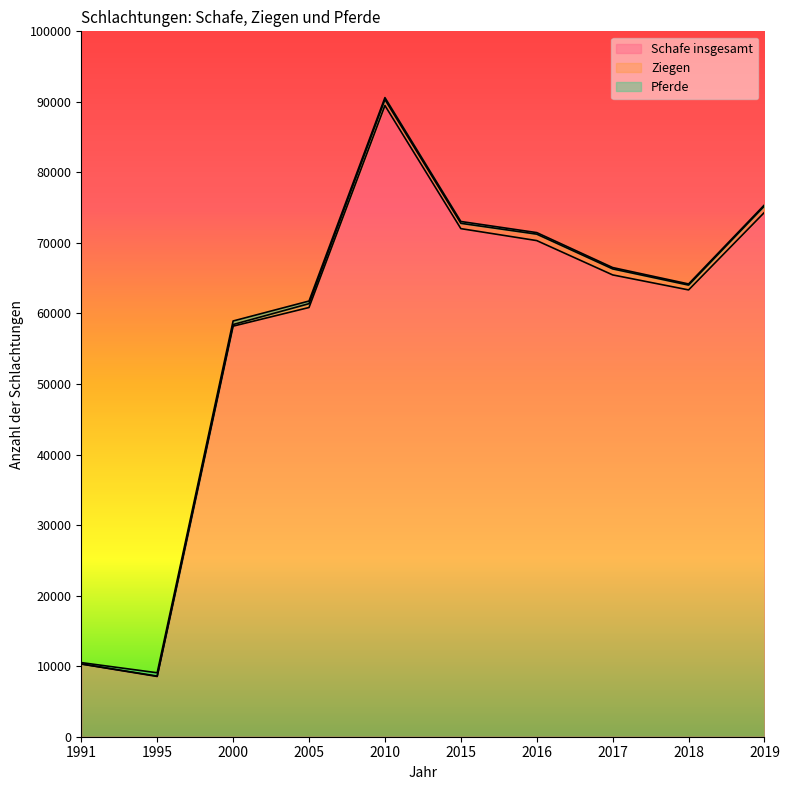

Reading left to right, what are all the values shown in this chart?

Schafe insgesamt: 10305	8541	58205	60849	89485	72029	70333	65468	63342	74344
Ziegen: 14	56	230	545	842	756	915	854	685	909
Pferde: 188	470	502	372	277	257	218	189	160	149